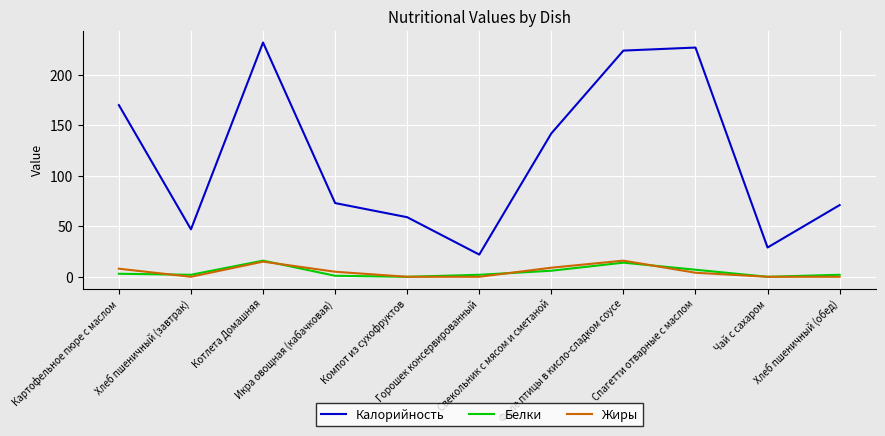

Which series has the largest range (max minus min)?

Калорийность